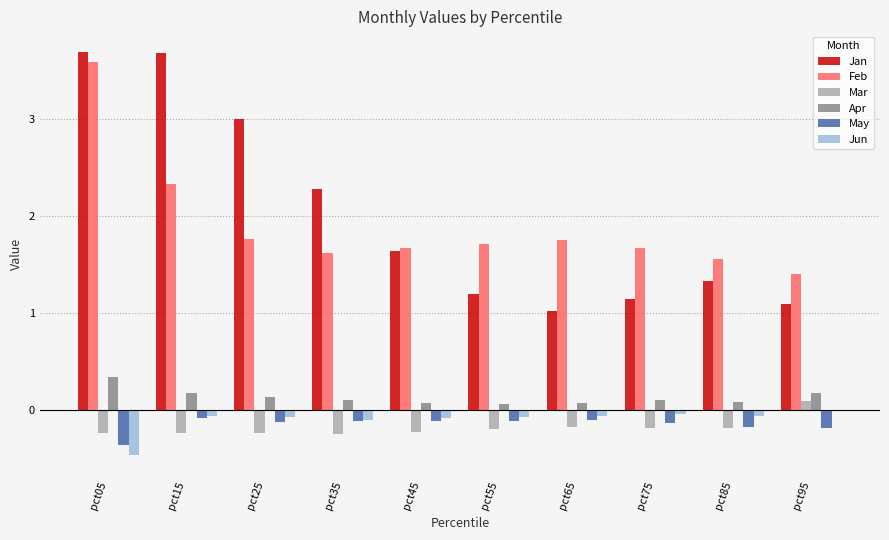

Where is Mar nearest to the value 0?

pct95